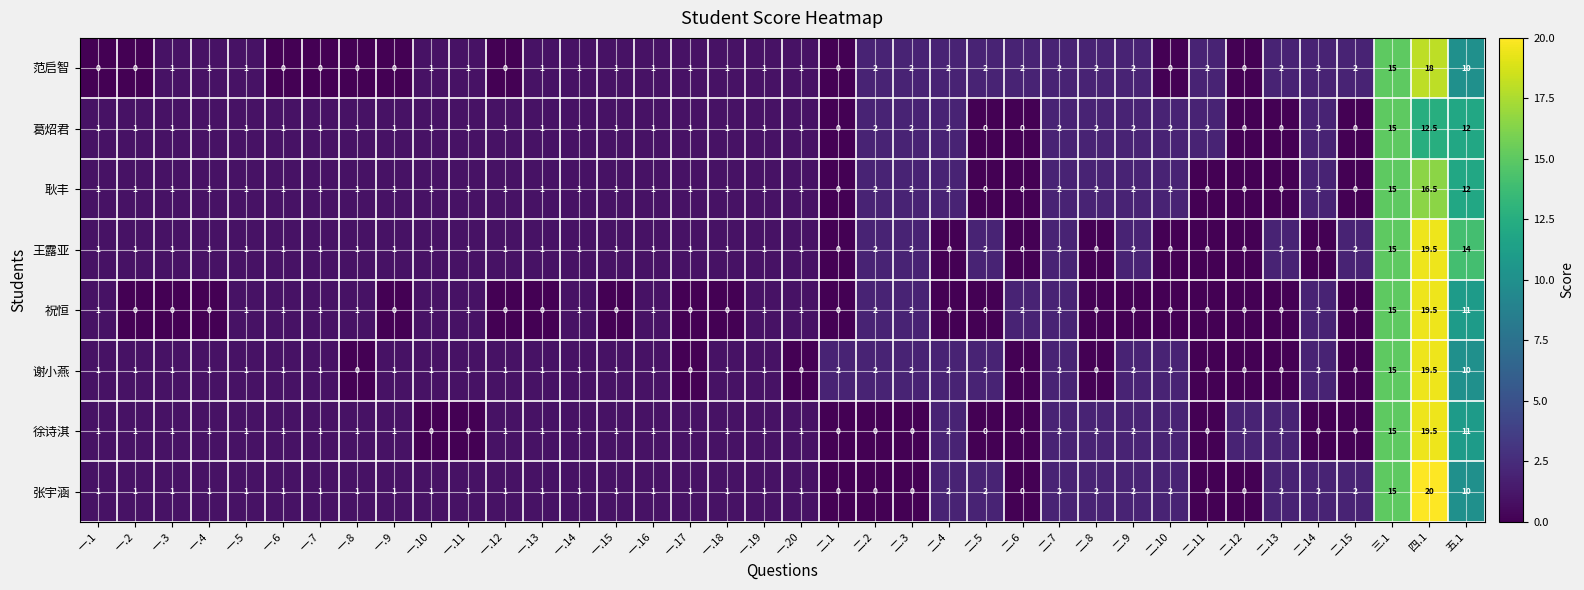

Which series has the largest total across all categories?

张宇涵